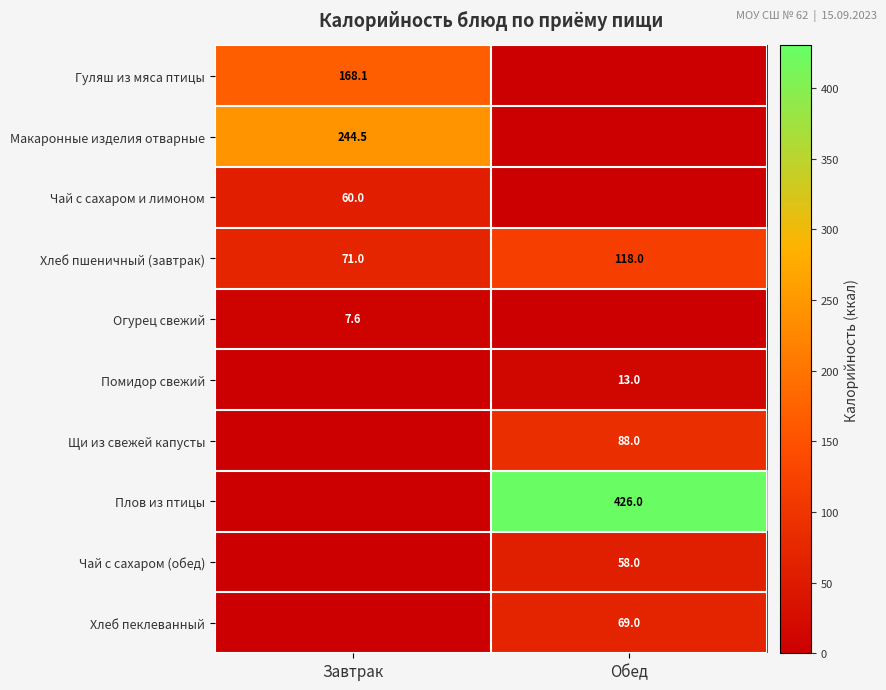

Is the value of Плов из птицы at Обед greater than the value of Хлеб пеклеванный at Обед?

Yes